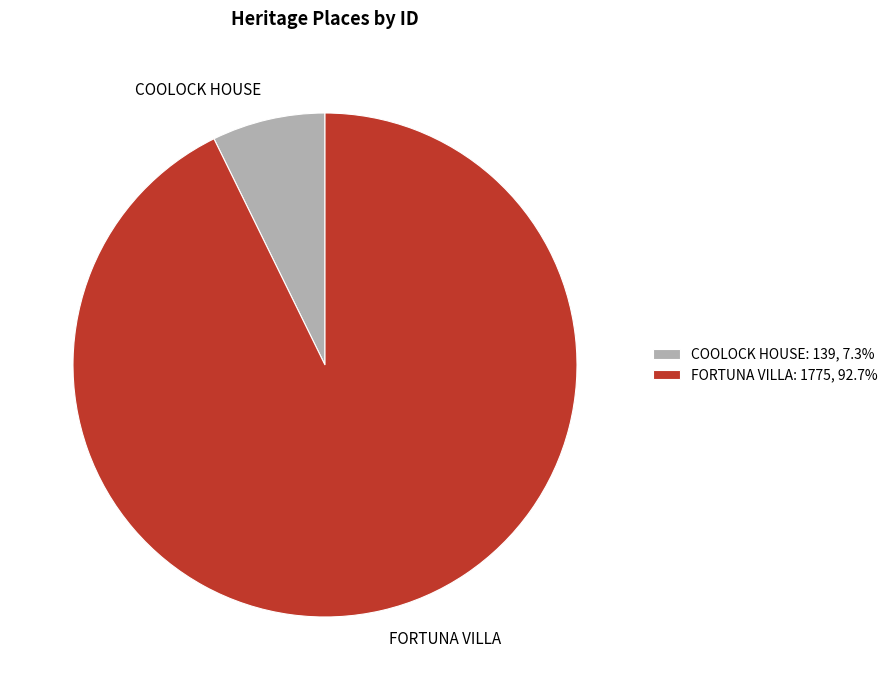

The COOLOCK HOUSE slice represents 7% of the pie. True or false?

True